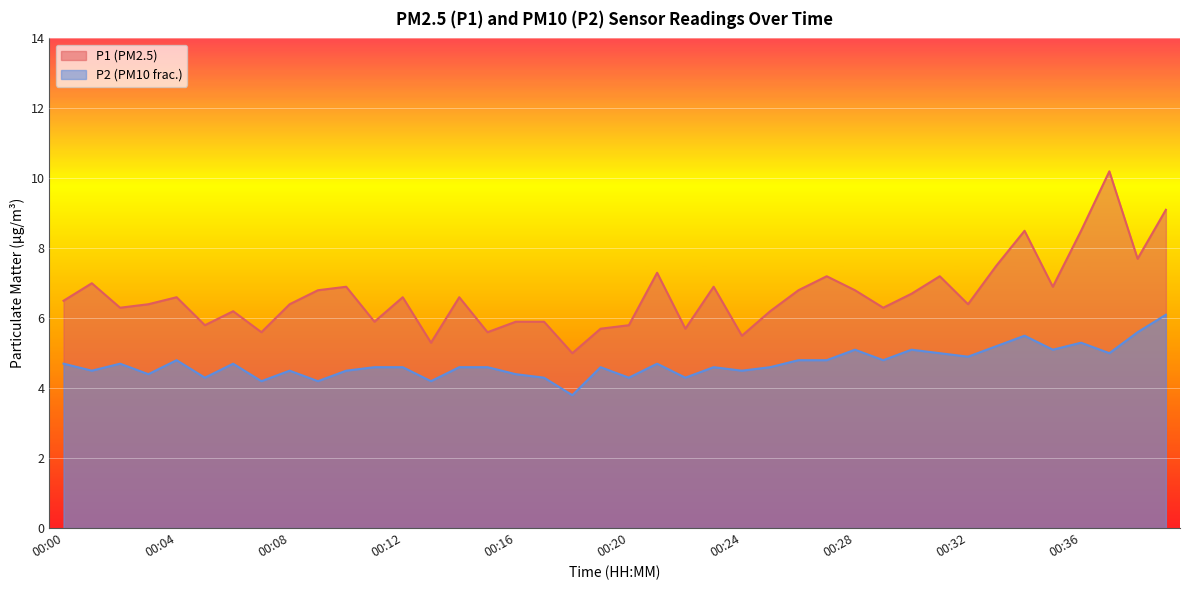

True or false: P2 has more than 0 points higher than both neighbors.

True